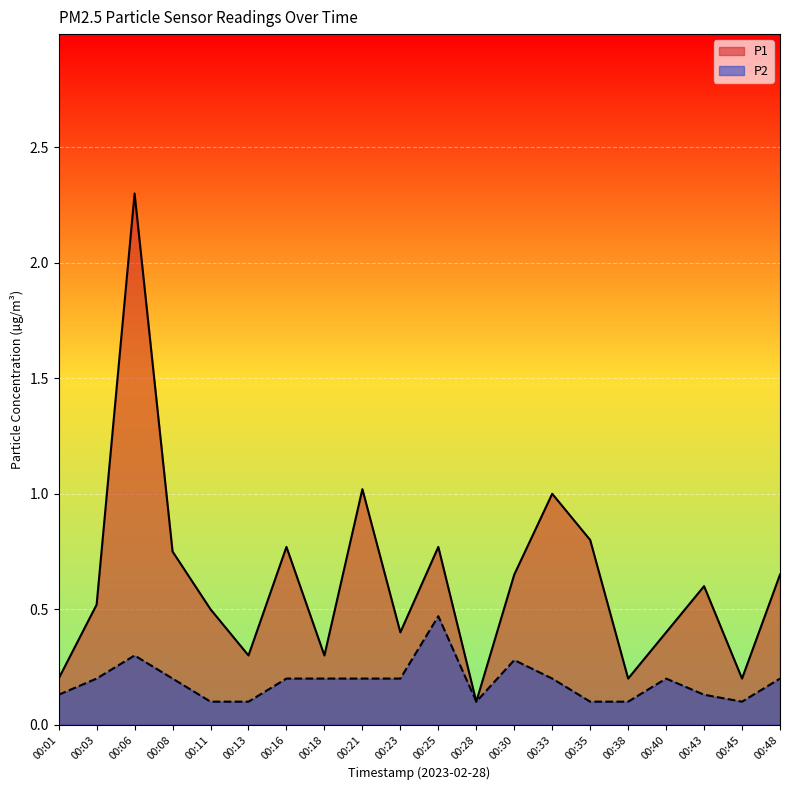

What is the minimum value for P2?

0.1